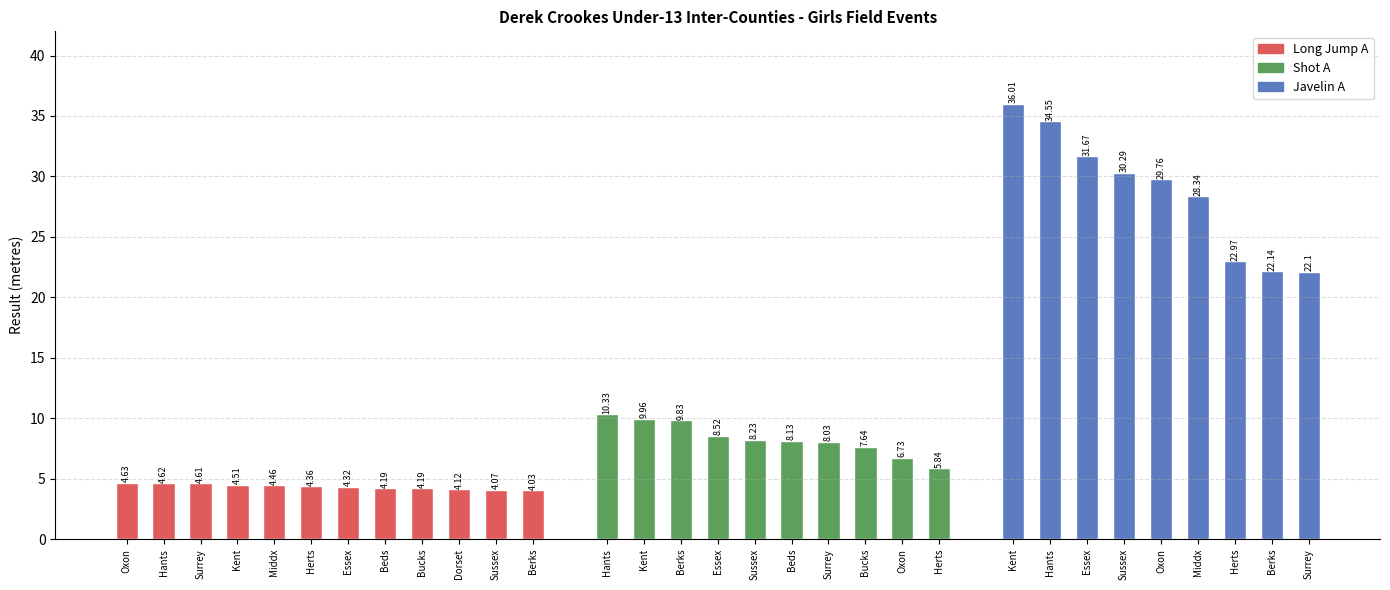

Count the number of categories in the chart.

12